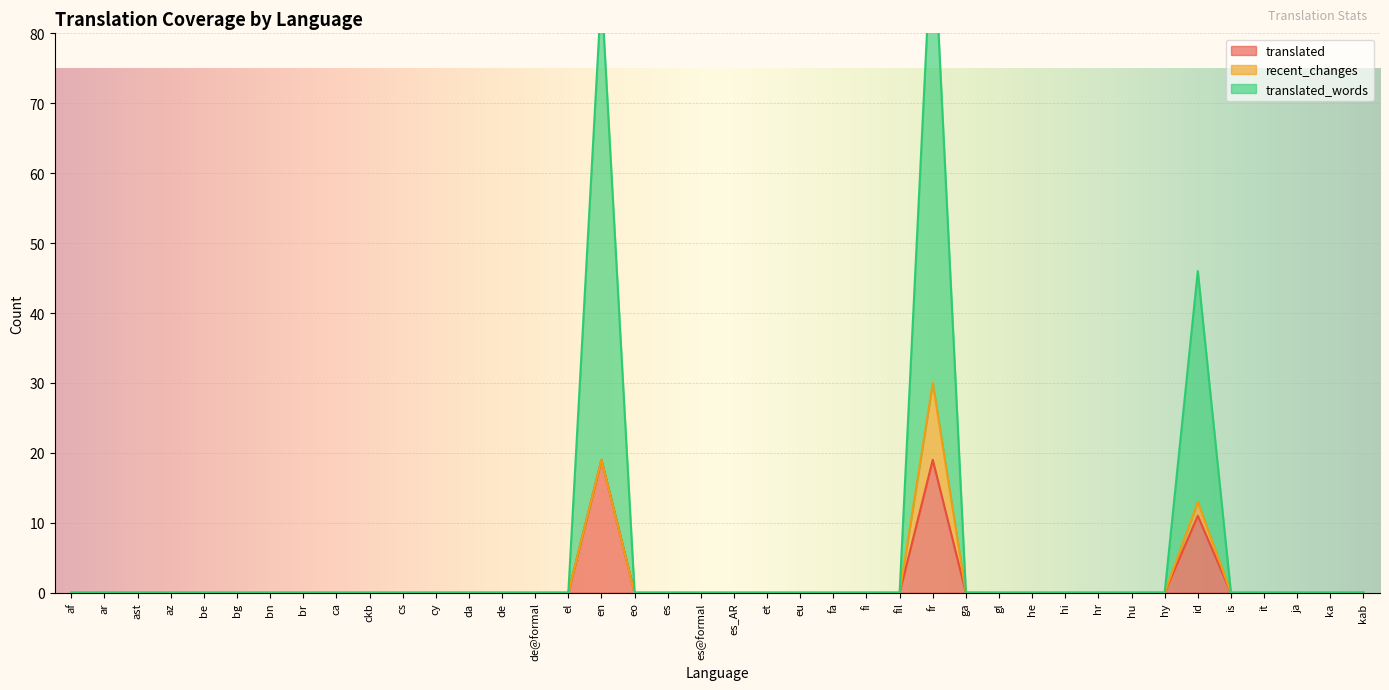

At which label is translated_words closest to 48?

id